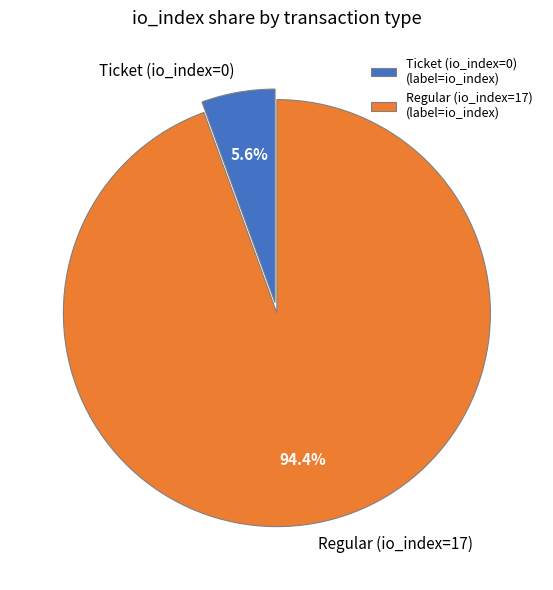

Which has a higher value, Regular (io_index=17) or Ticket (io_index=0)?

Regular (io_index=17)